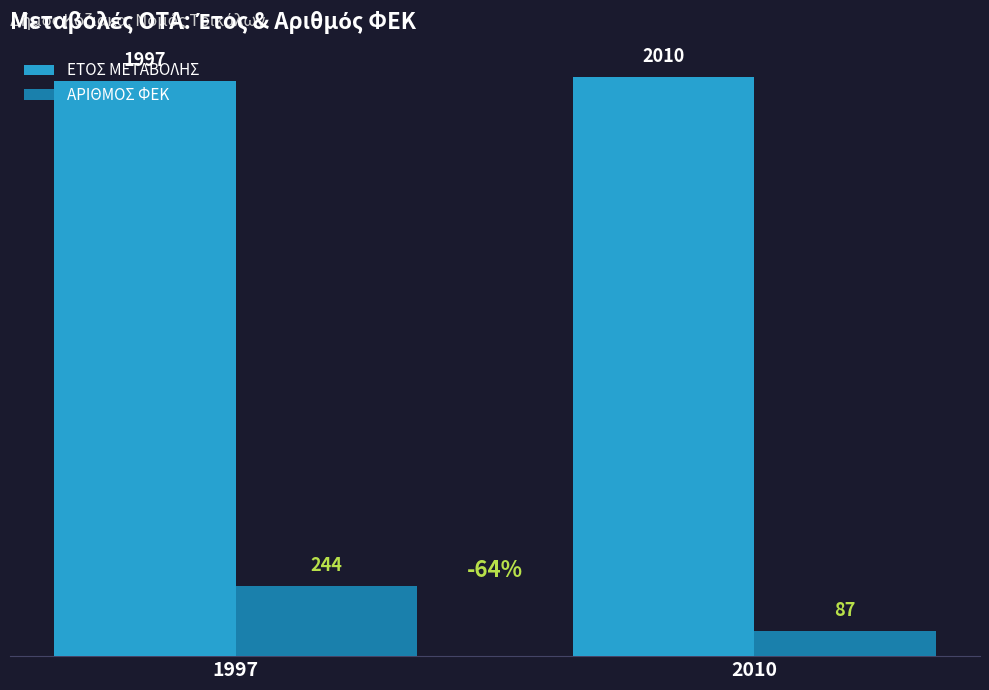

At how many categories does at least one series exceed 1820?

2